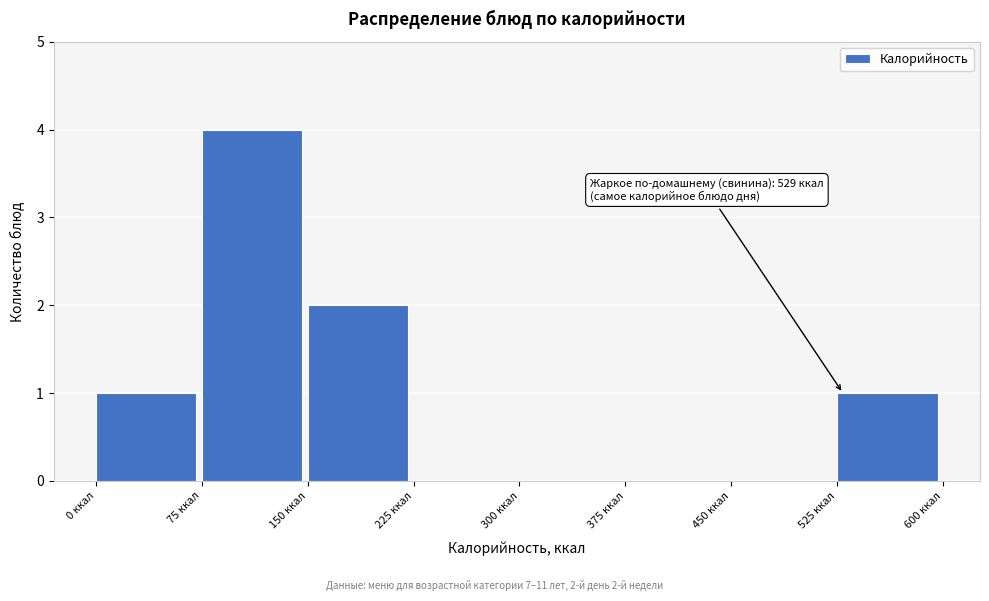

Over which range of the x-axis is the bar tallest?

75 to 150